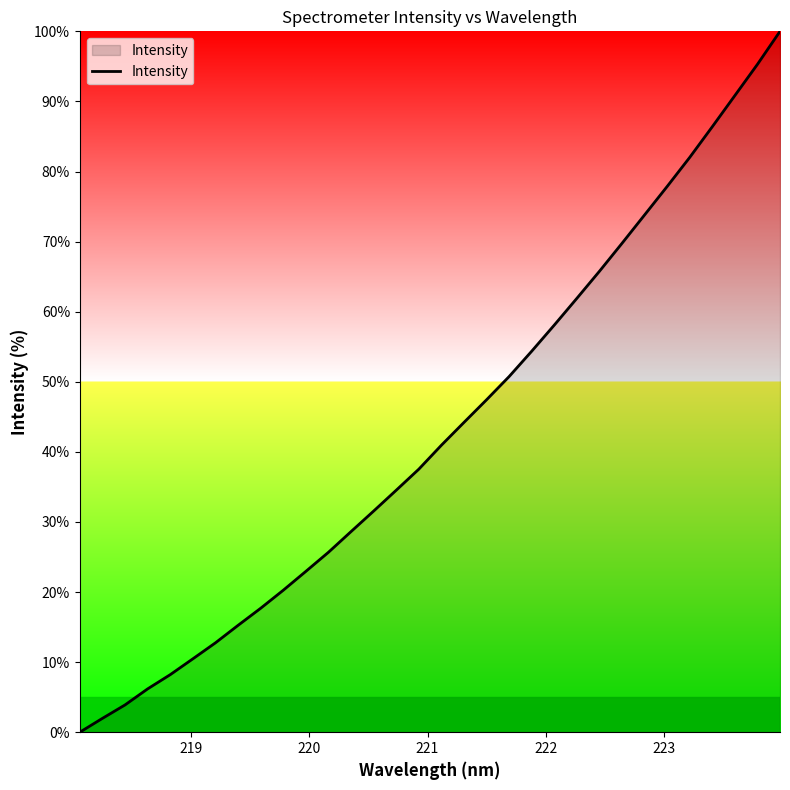

What is the maximum value shown in the chart?

100.0